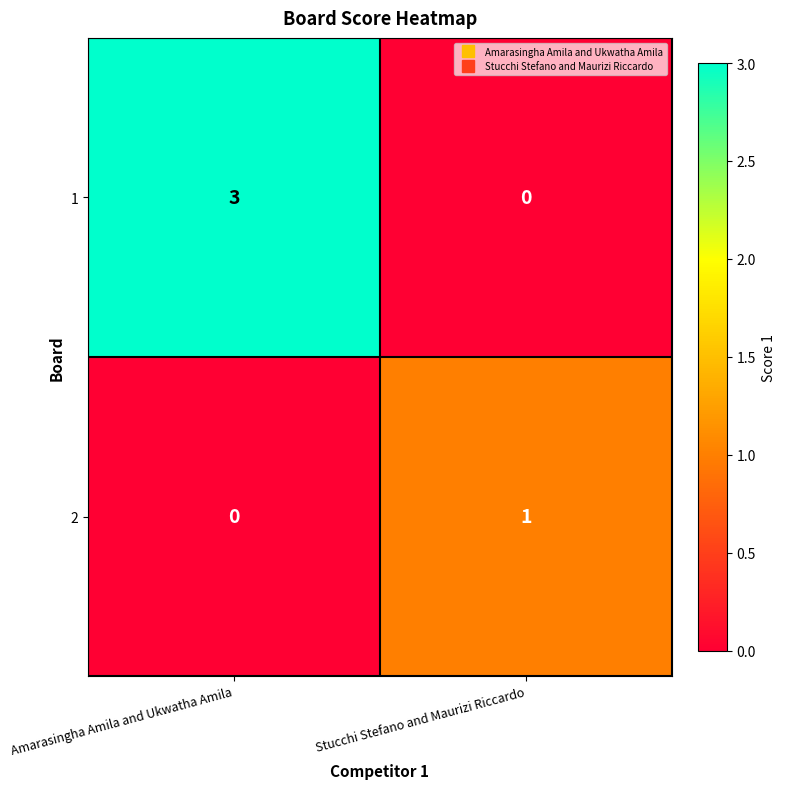

What is the spread (max minus min) of values at Stucchi Stefano and Maurizi Riccardo?

1